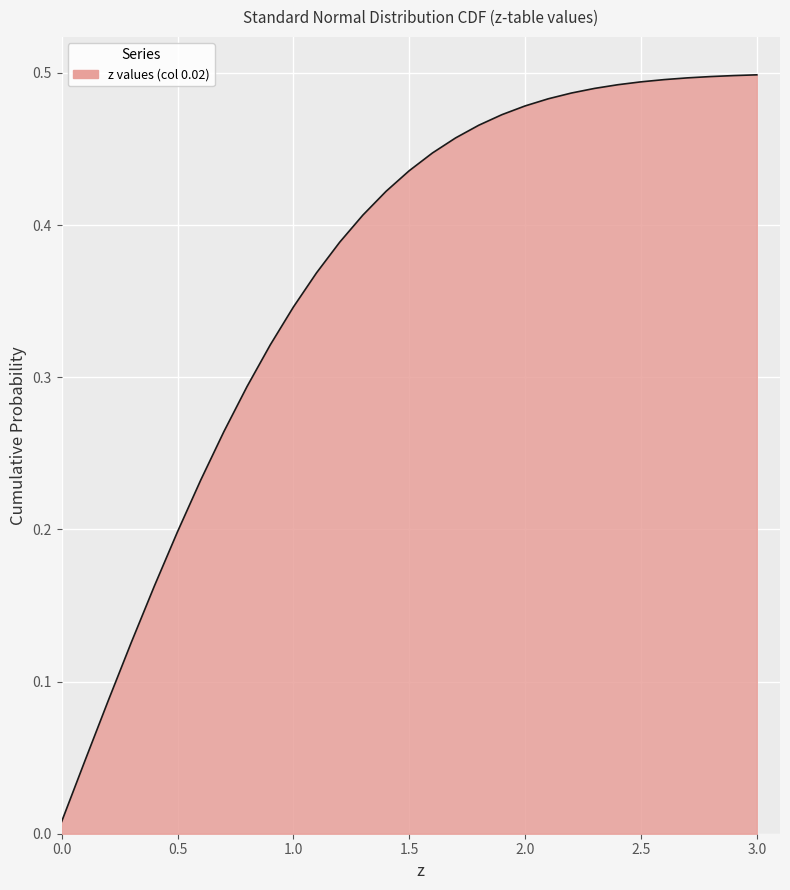

At which category does the chart reach its peak across all series?

3.0